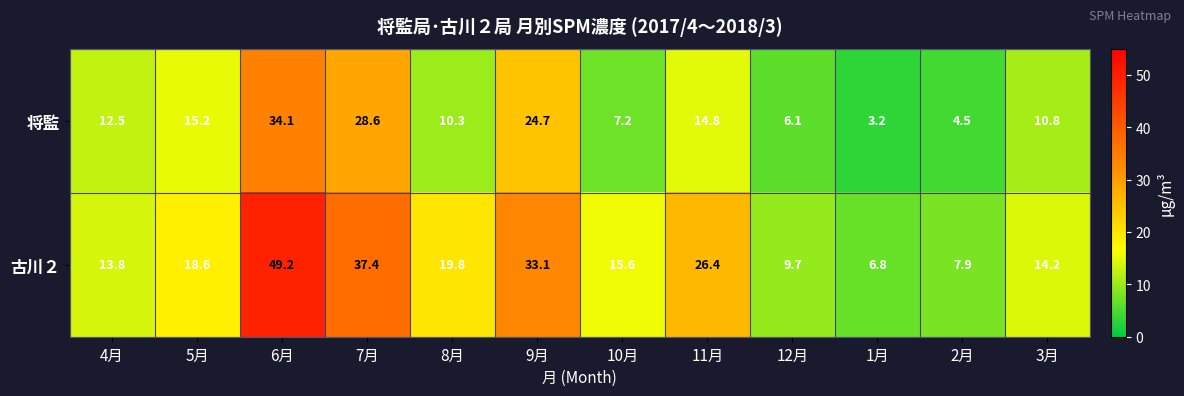

At how many categories does at least one series exceed 38?

1